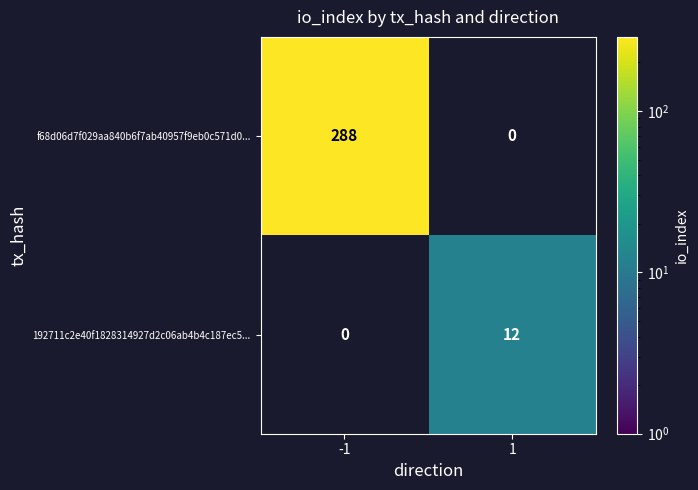

What is the sum of all 192711c2e40f1828314927d2c06ab4b4c187ec5... values?

12